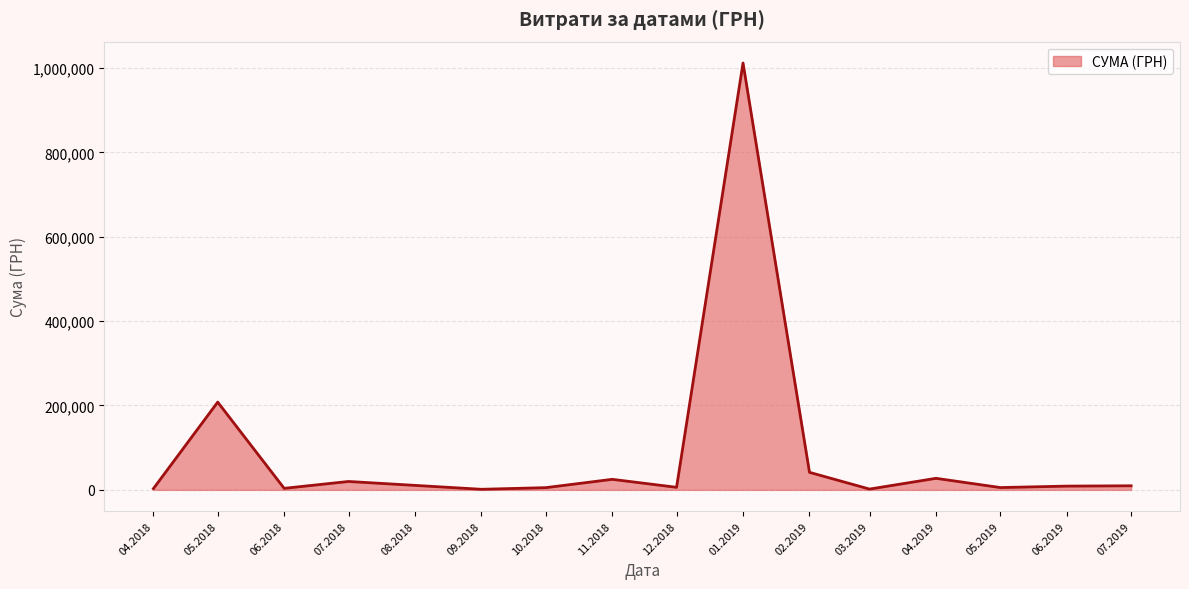

What is the difference between the maximum and minimum values?

1010594.6